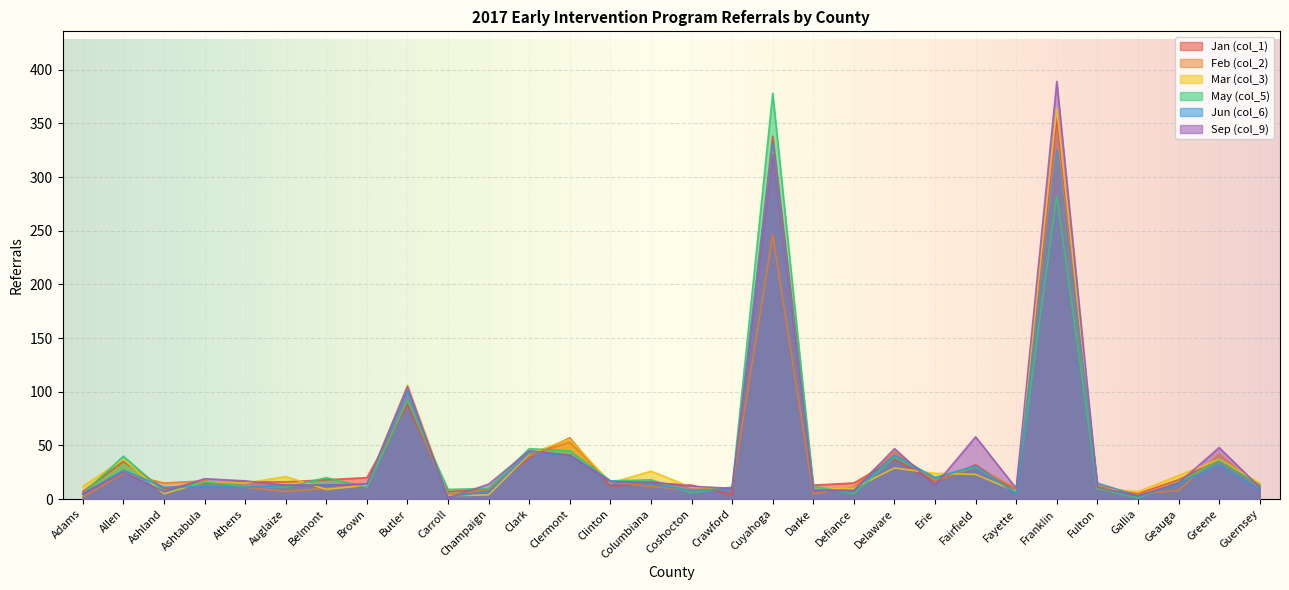

True or false: Feb (col_2) has a value of 17 at Clark.

False